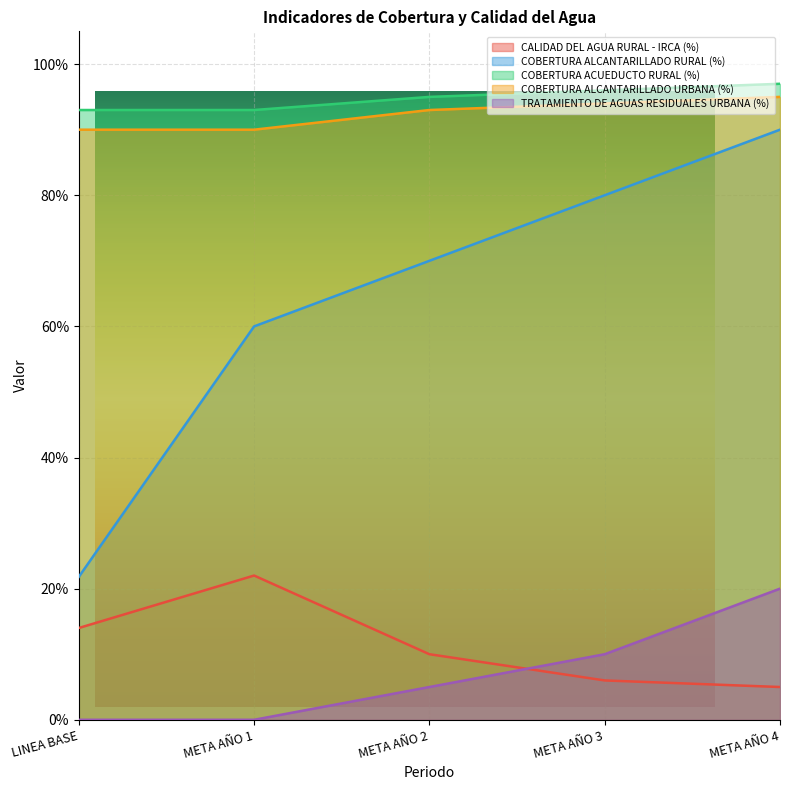

Rank the categories by COBERTURA ACUEDUCTO RURAL (%) value from lowest to highest.

LINEA BASE, META AÑO 1, META AÑO 2, META AÑO 3, META AÑO 4